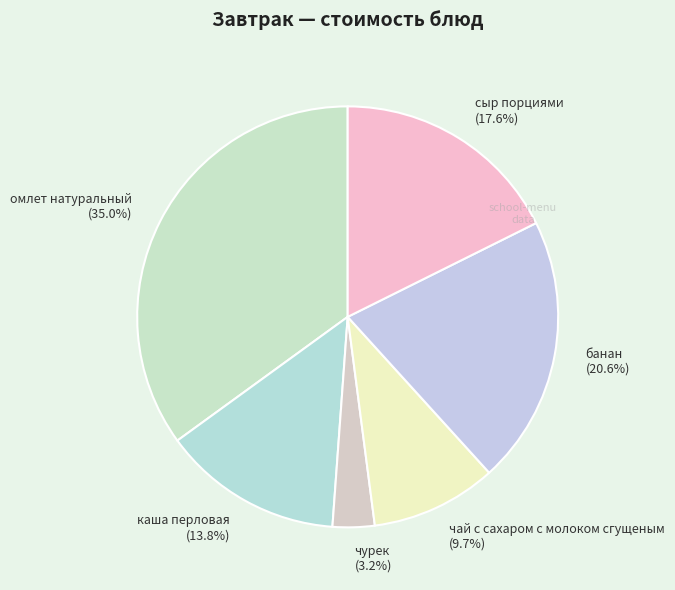

What is the ratio of the value at каша перловая to the value at чай с сахаром с молоком сгущеным?

1.4